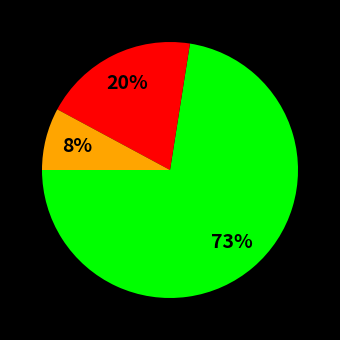

Does any single category account for the majority?

Yes